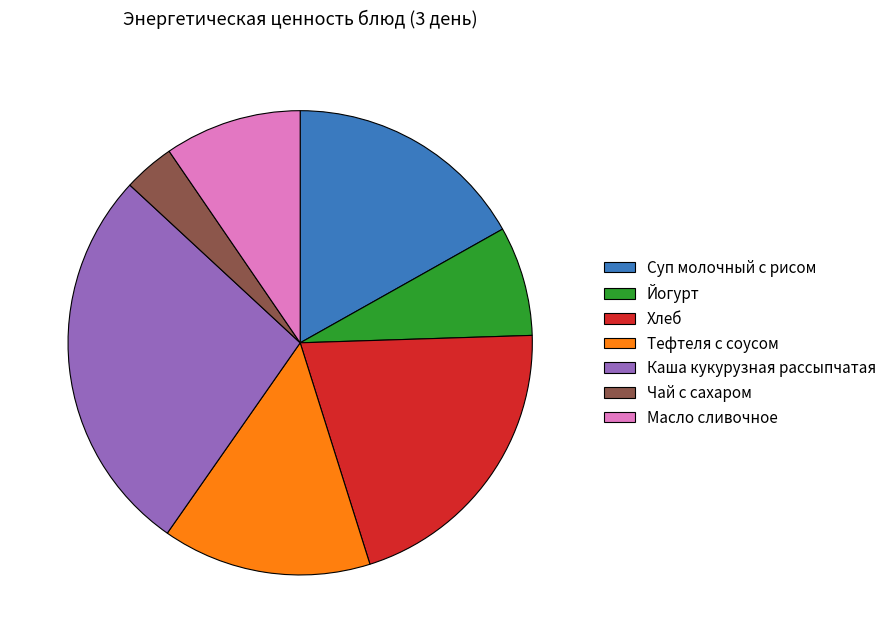

Combined, do Масло сливочное and Чай с сахаром account for over 50%?

No